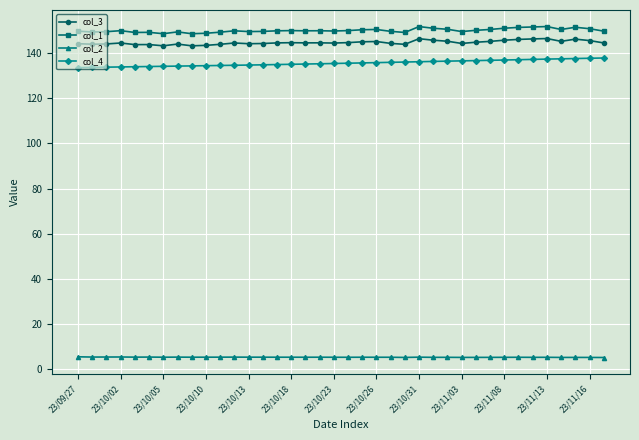

What is the lowest value of the col_3 series?

143.2